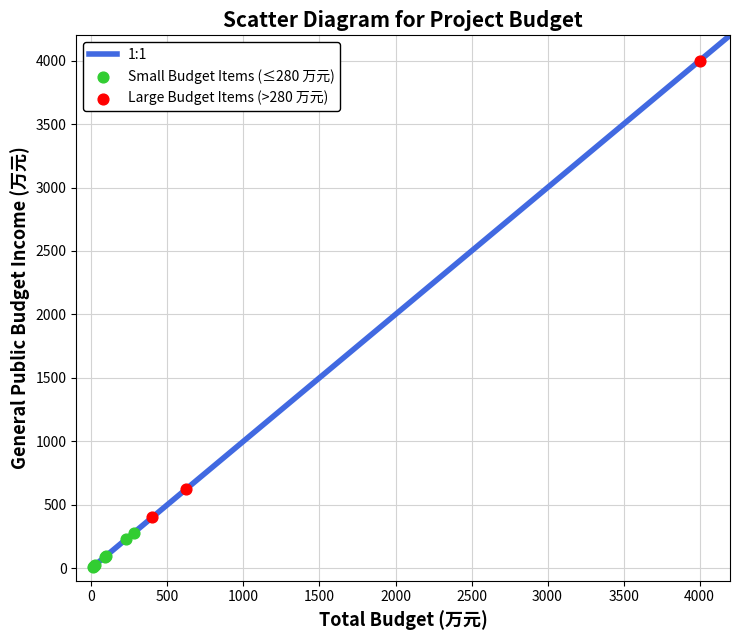

Which series has the widest spread of Y values?

Large Budget Items (>280 万元)